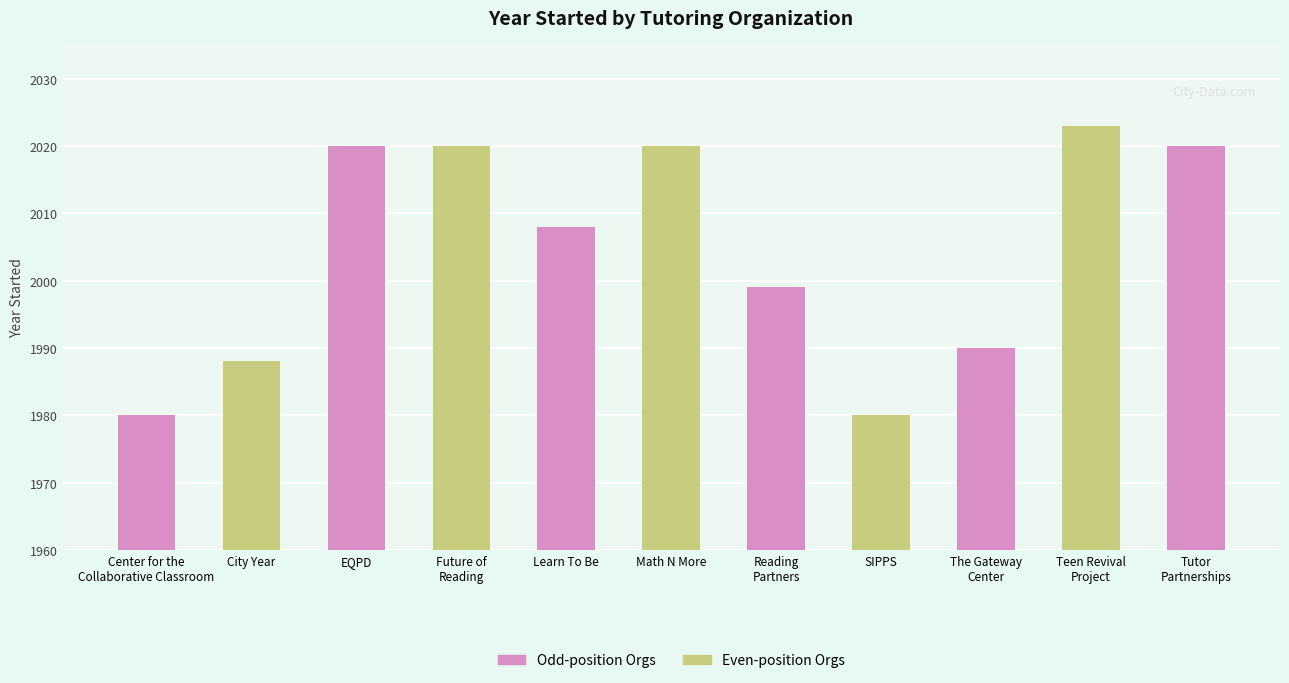

What is the average value?

2004